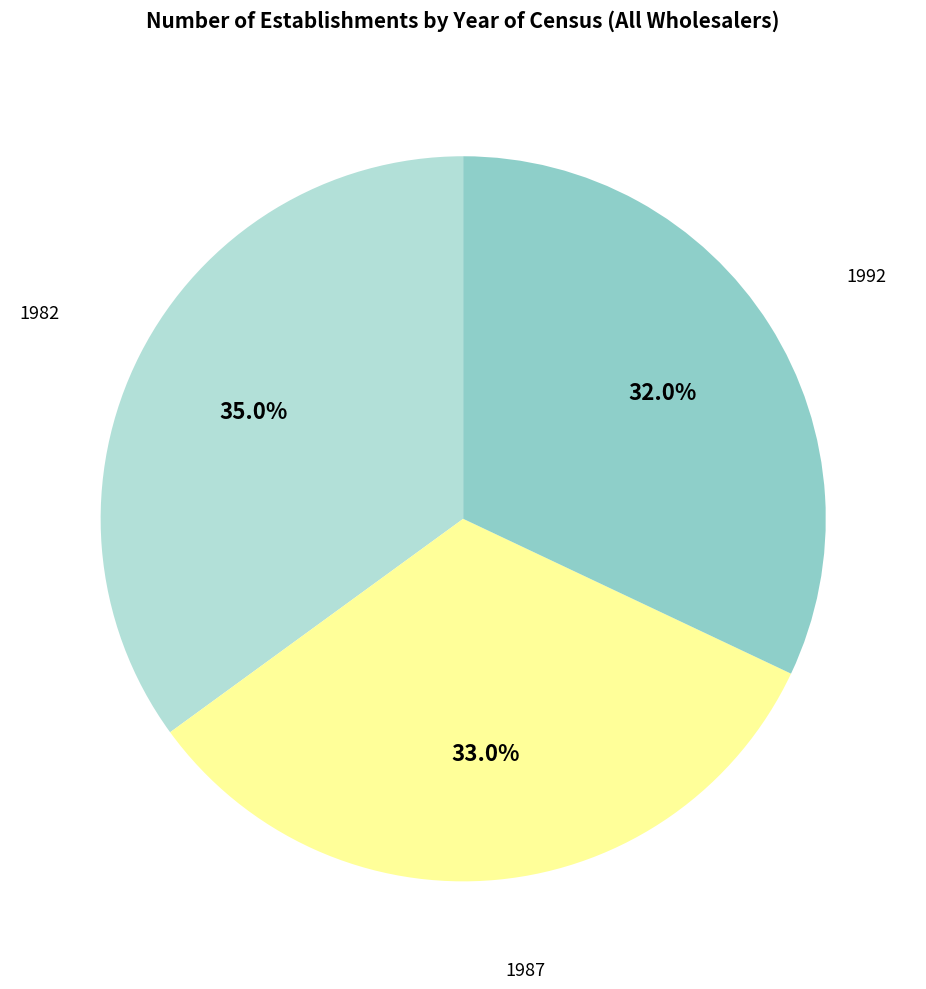

Is there any slice that represents more than half of the pie?

No